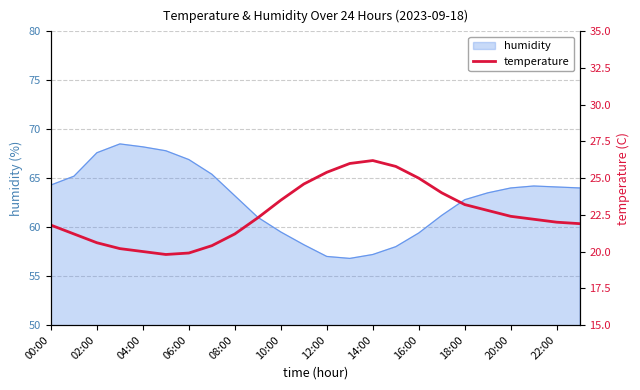

The value of humidity at 22:00 is 37.7. True or false?

False